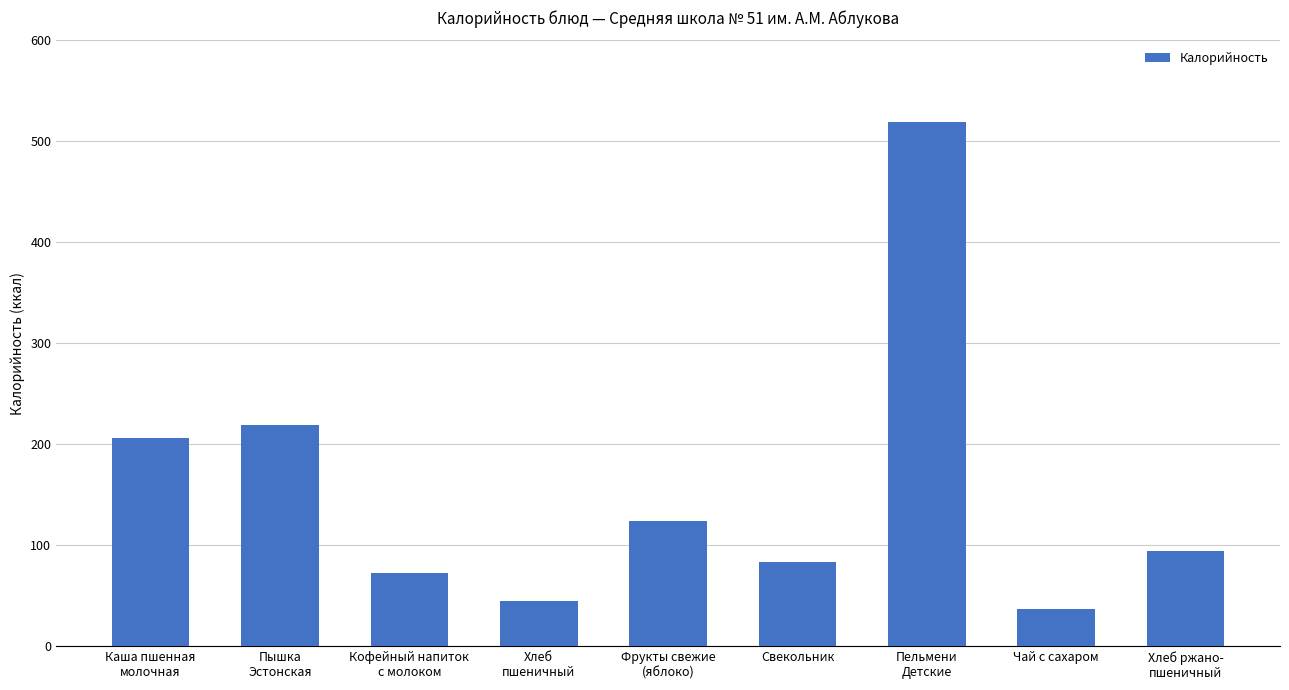

Reading left to right, what are all the values shown in this chart?

206.0	219.5	73.1	44.8	124.2	84.0	519.5	37.5	94.8